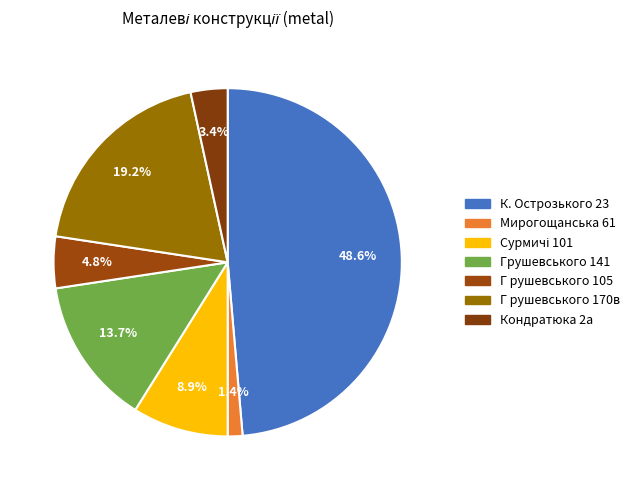

To the nearest percent, what is the difference between the largest and smallest slice percentages?

47%